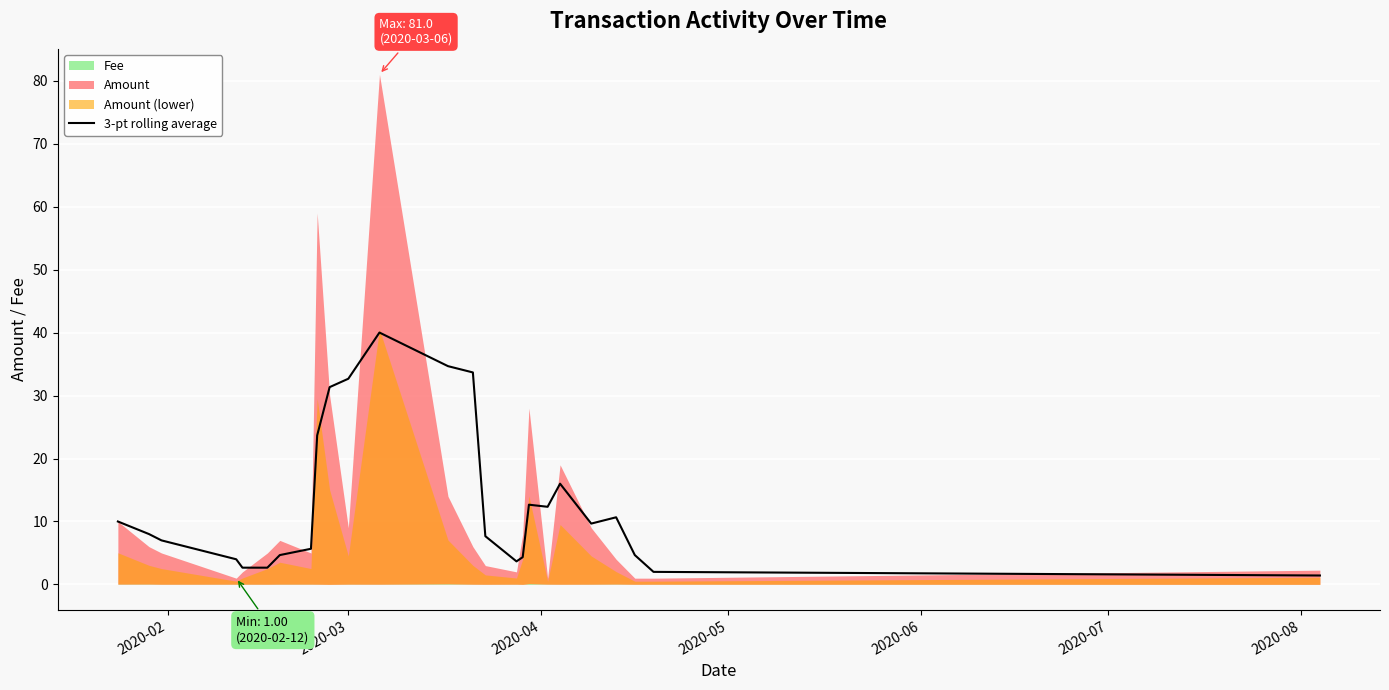

What is the difference between the second highest and minimum values?

33.2